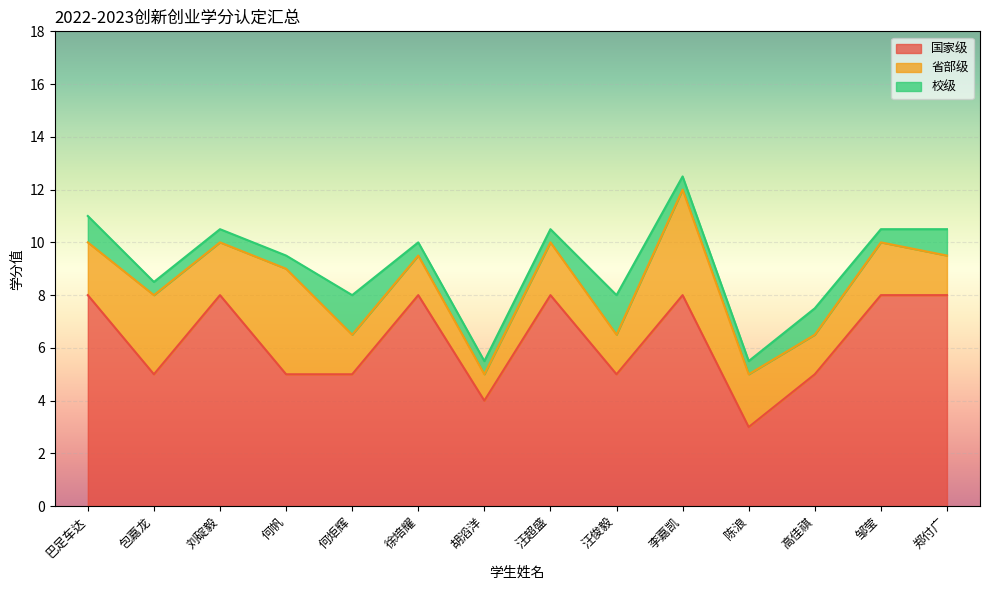

Read the 国家级 value at 汪超盛.

8.0